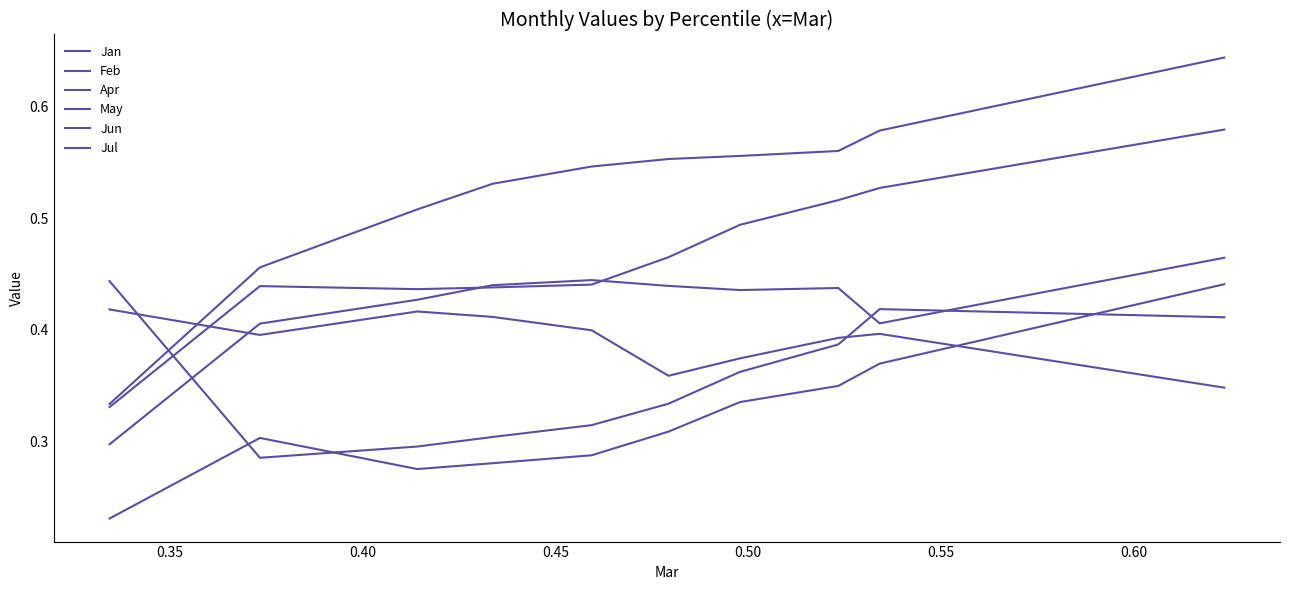

Reading left to right, list all the values displayed in this chart.

Jan: 0.3	0.4	0.4	0.4	0.4	0.5	0.5	0.5	0.5	0.6
Feb: 0.4	0.3	0.3	0.3	0.3	0.3	0.4	0.4	0.4	0.4
Apr: 0.3	0.4	0.4	0.4	0.4	0.4	0.4	0.4	0.4	0.5
May: 0.3	0.5	0.5	0.5	0.5	0.6	0.6	0.6	0.6	0.6
Jun: 0.4	0.4	0.4	0.4	0.4	0.4	0.4	0.4	0.4	0.3
Jul: 0.2	0.3	0.3	0.3	0.3	0.3	0.3	0.3	0.4	0.4